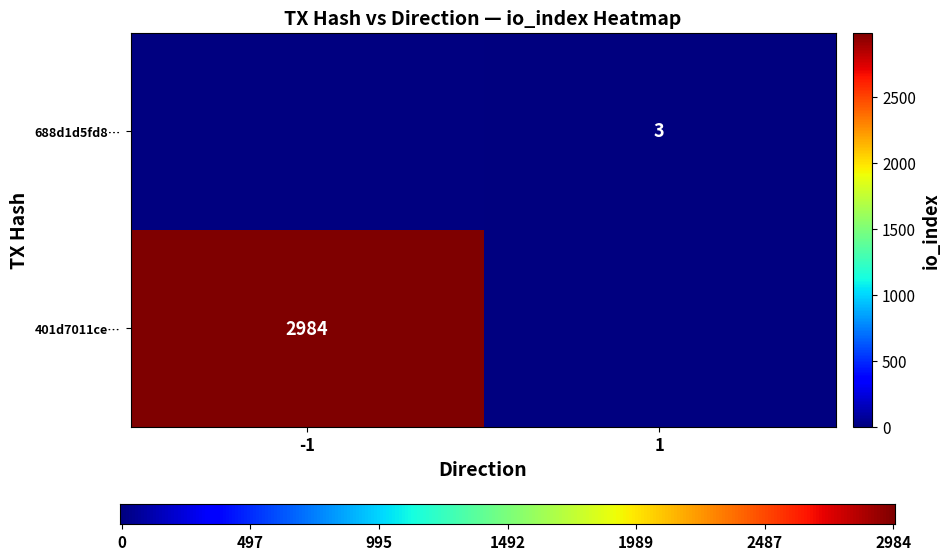

Which series has the largest range (max minus min)?

401d7011ceb017b8f7d91ce889637ed997e45ff